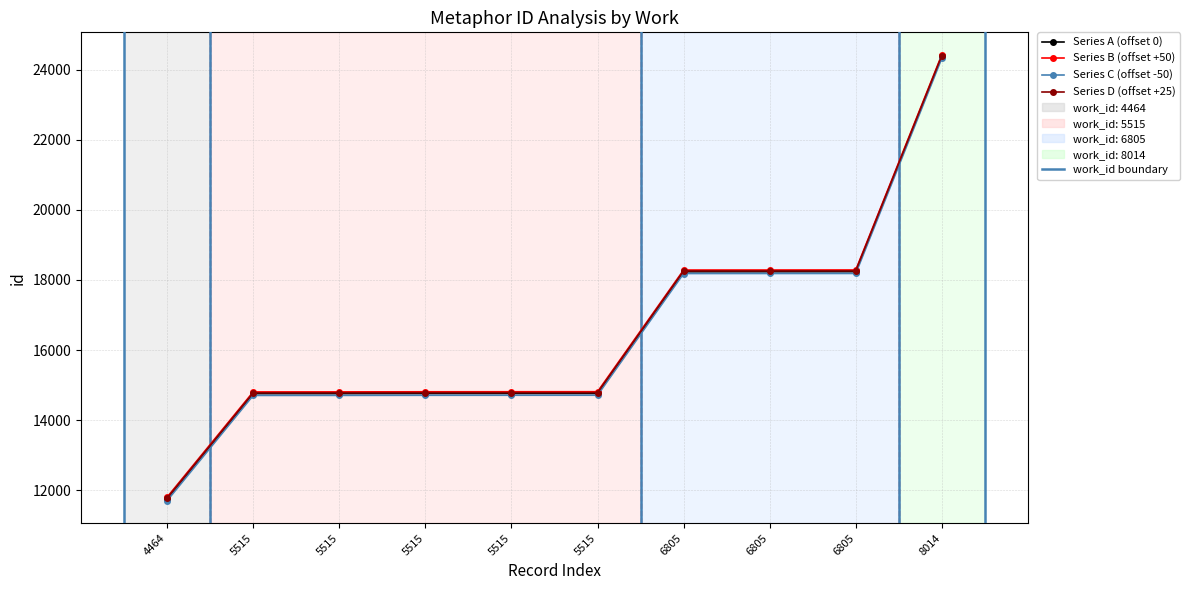

How many values in the Series B (offset +50) series are below 14811?

5